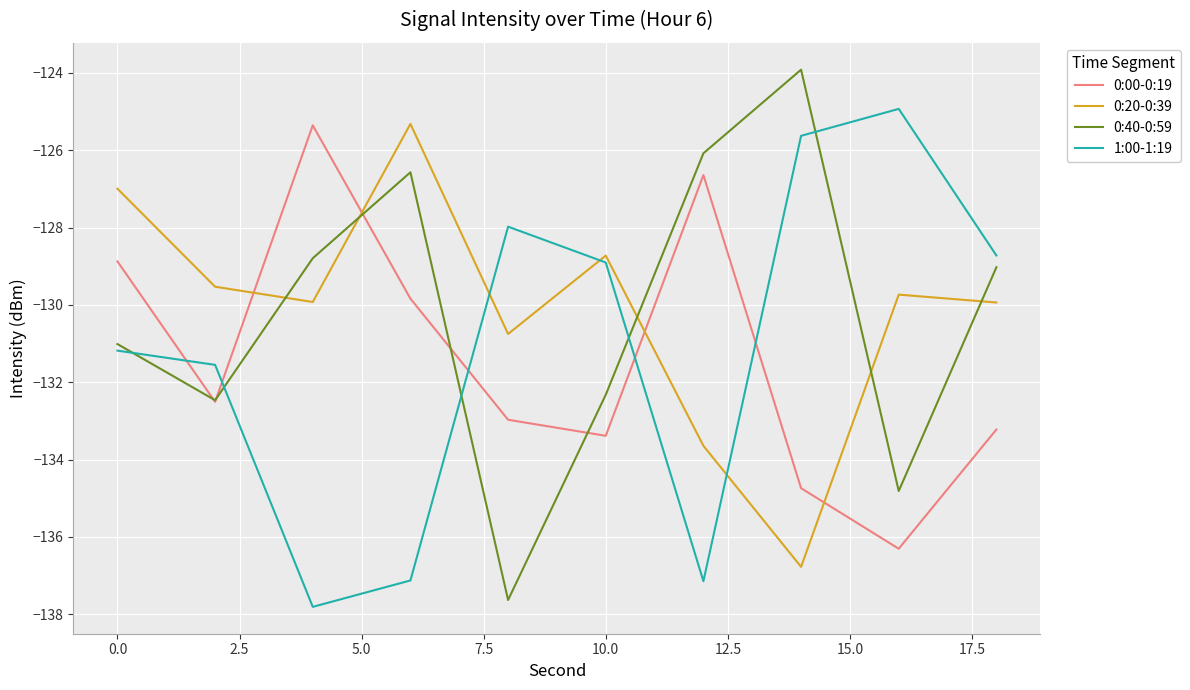

How many intersections are there between 1:00-1:19 and 0:00-0:19?

5